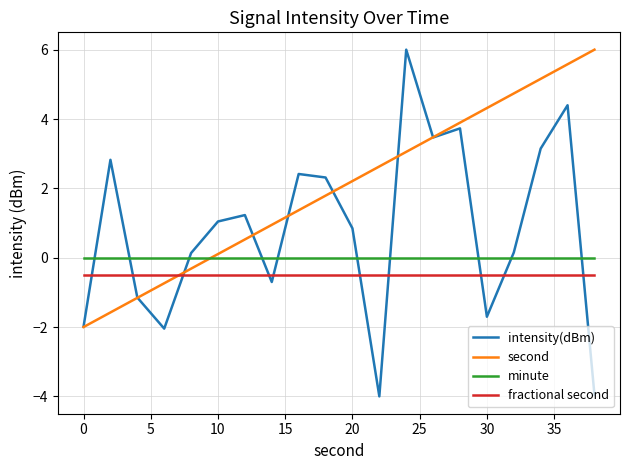

Rank the series by their average value, from lowest to highest.

fractional second, minute, intensity(dBm), second